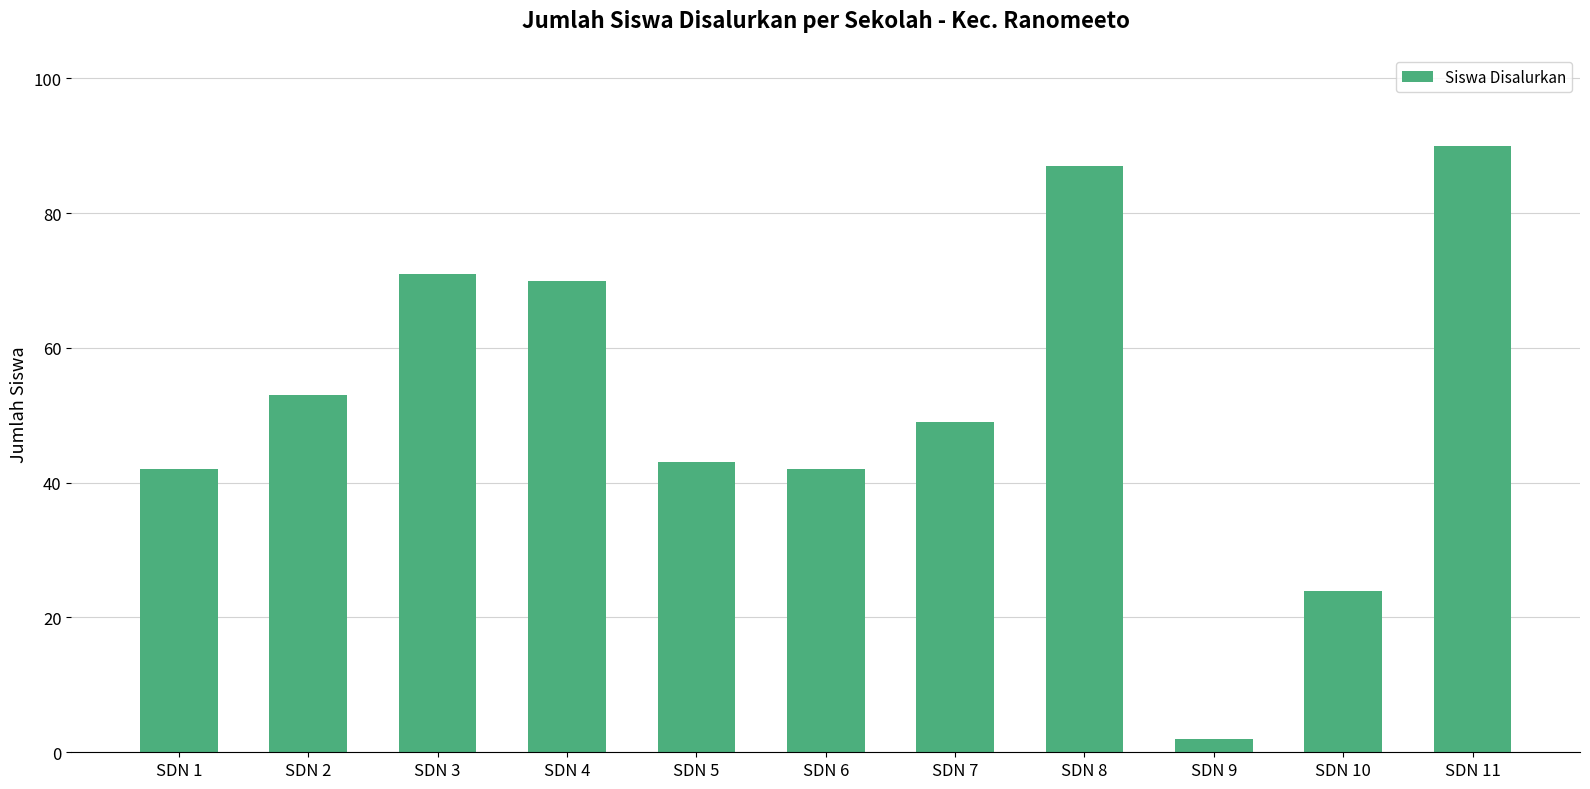

The value at SDN 7 is 49. True or false?

True